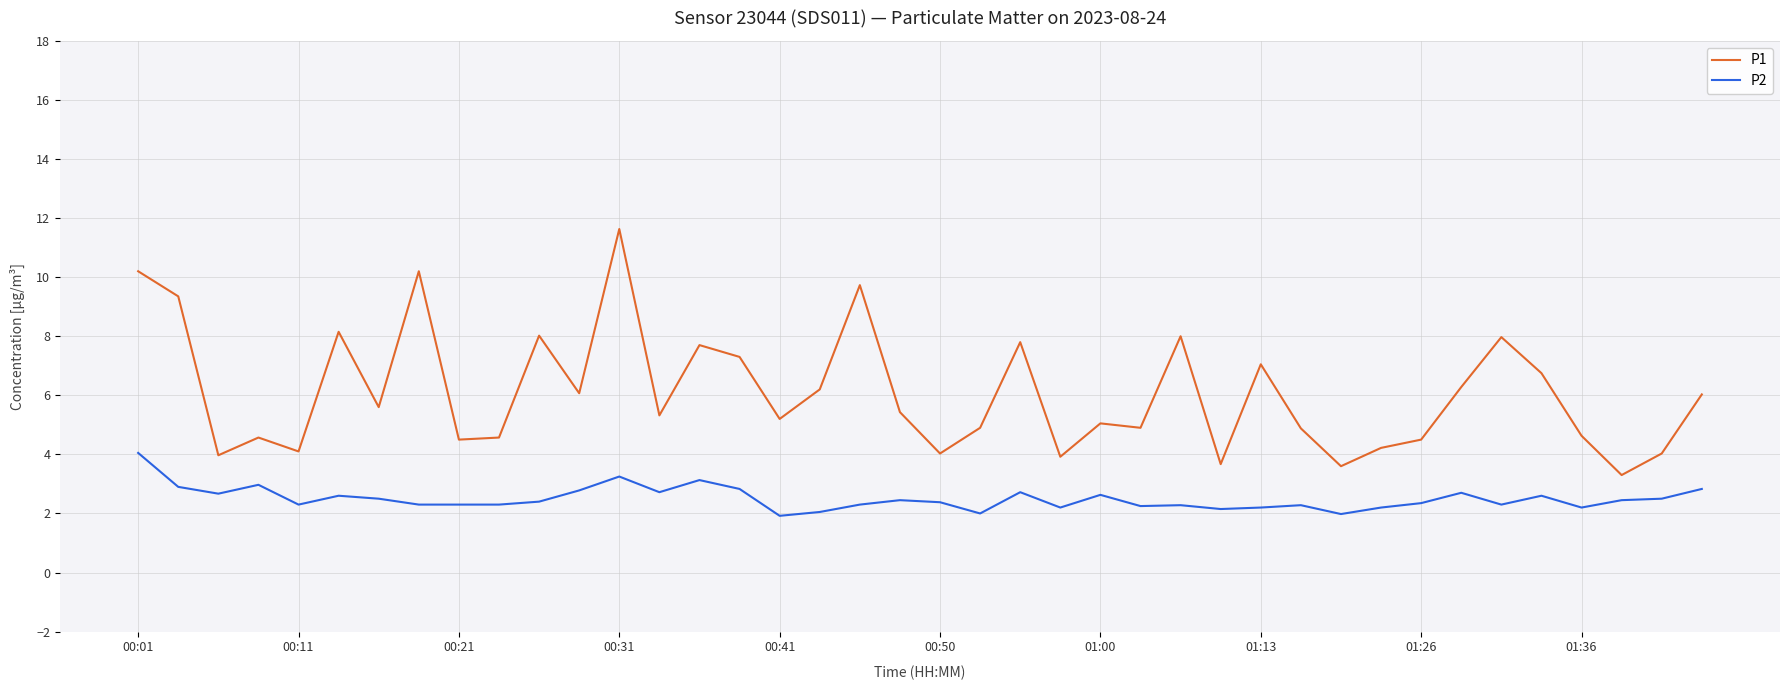

List the series in order of their overall mean, highest first.

P1, P2